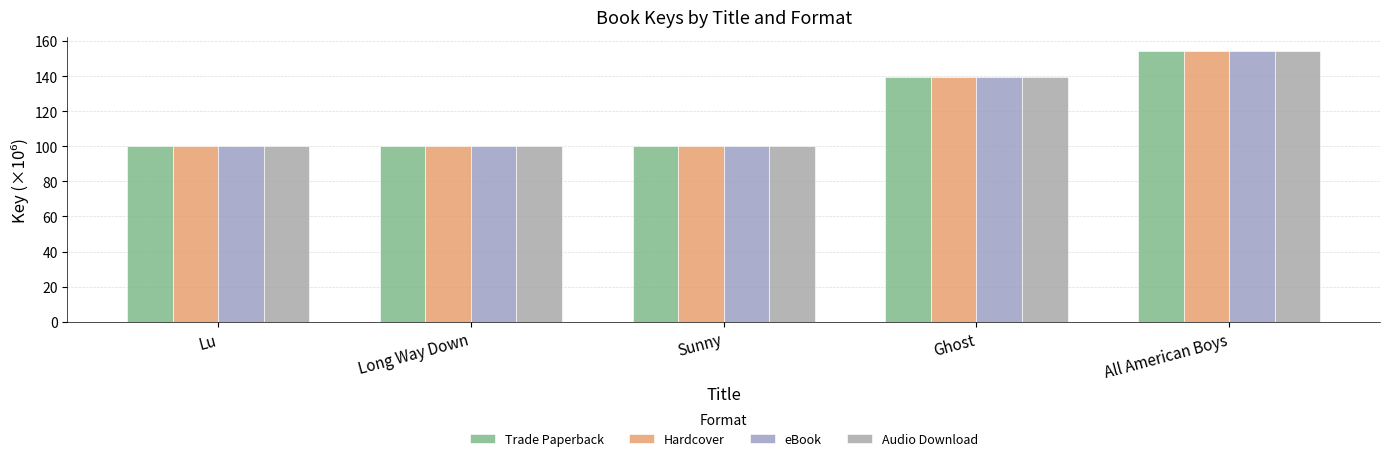

Which label corresponds to the smallest value in the chart?

Sunny